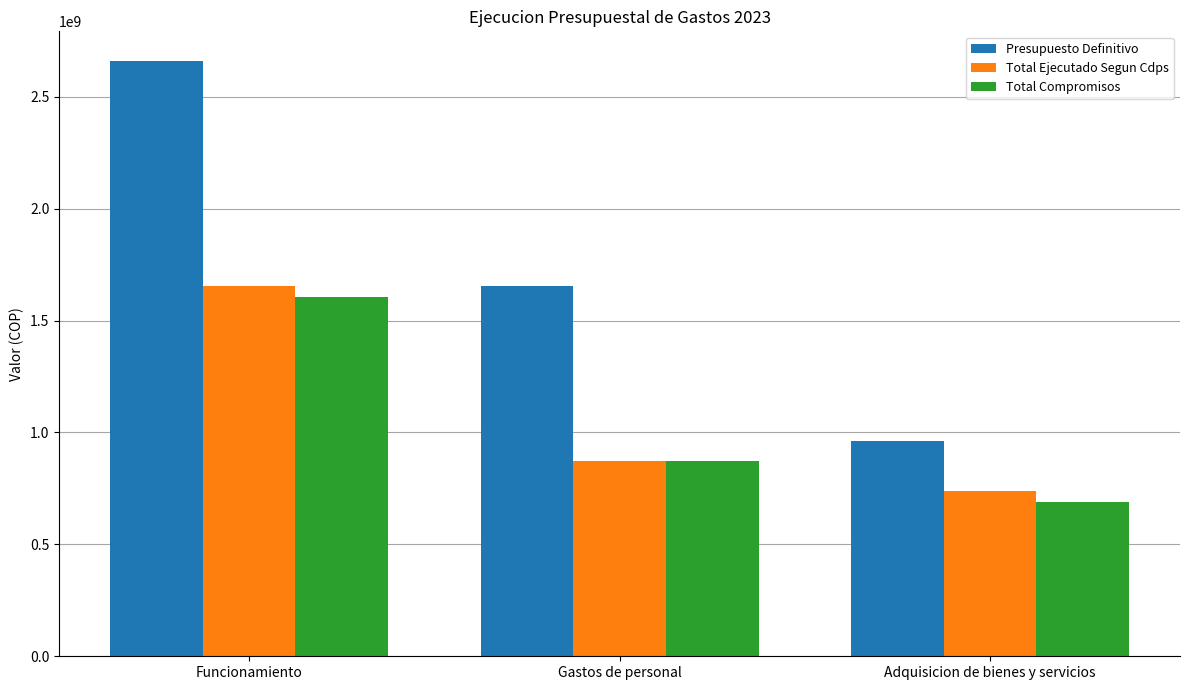

What is the difference between the highest and lowest values at Funcionamiento?

1054367032